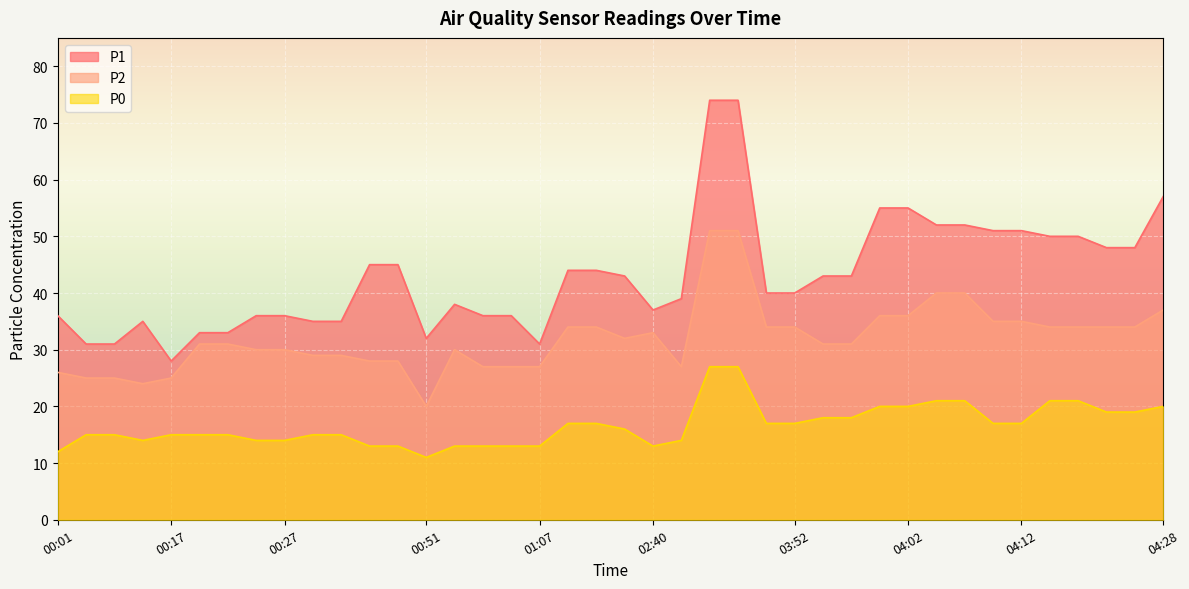

Does the chart display data point markers on the line(s)?

No